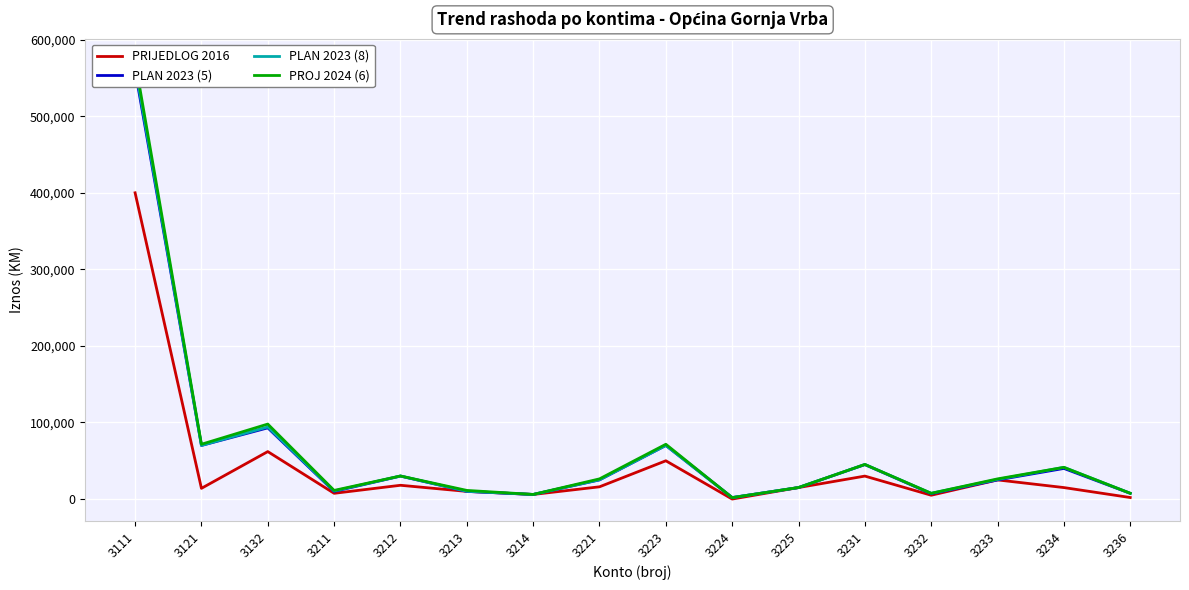

At which category does PRIJEDLOG 2016 reach its first local peak?

3132